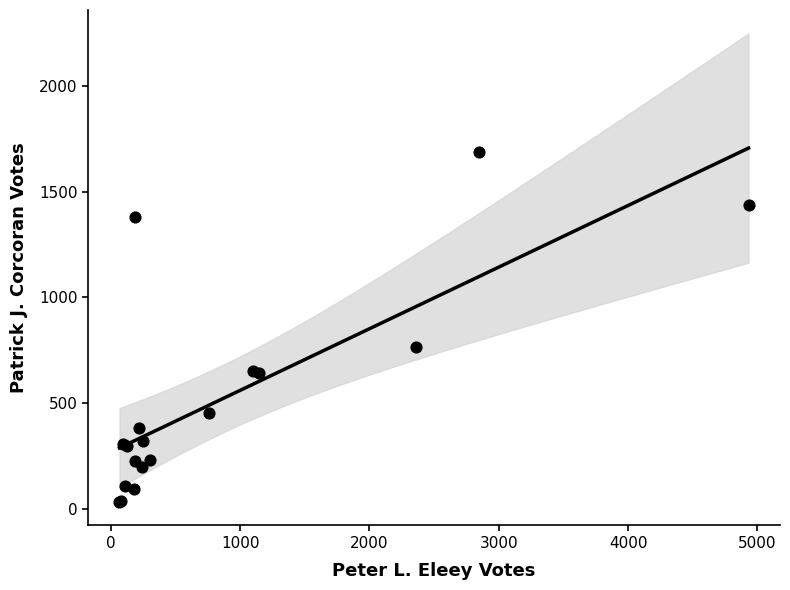

What Y value in the scatter plot is closest to 860?

765